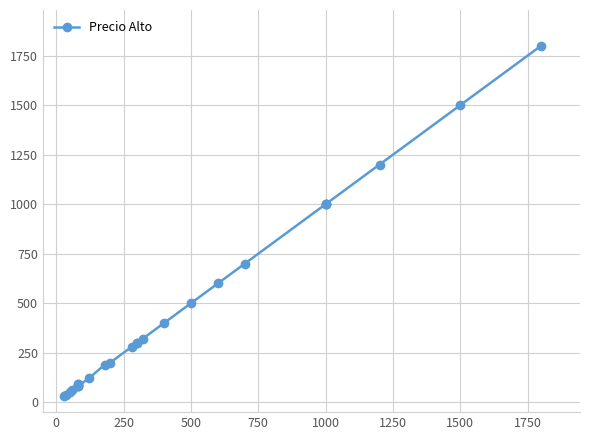

Reading right to left, extract all data points from this chart.

1800	1500	1200	1000	1000	1000	700	600	500	400	320	300	300	280	200	190	120	80	90	80	80	90	60	50	35	30